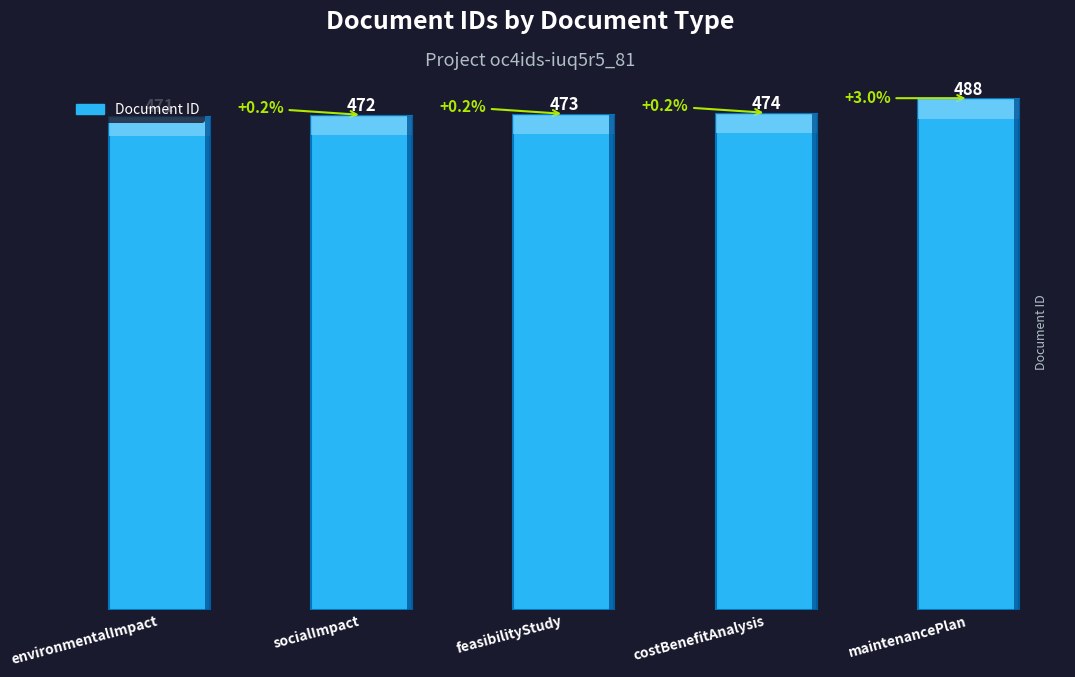

What is the label of the 3rd bar from the left?

feasibilityStudy